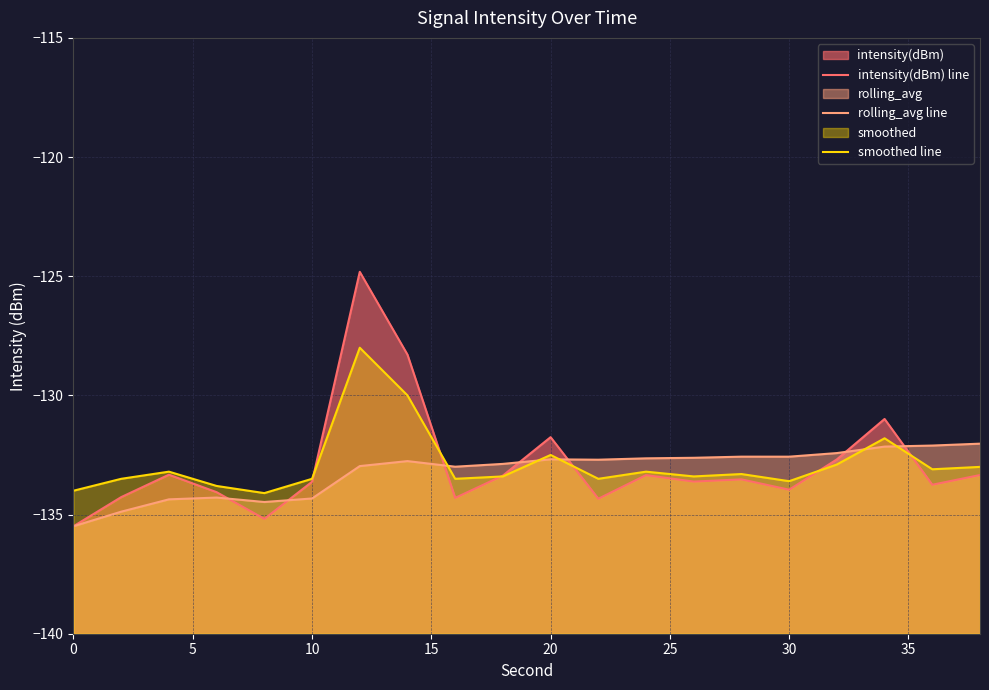

What is the difference between the second highest and second lowest values in the rolling_avg line series?

2.8